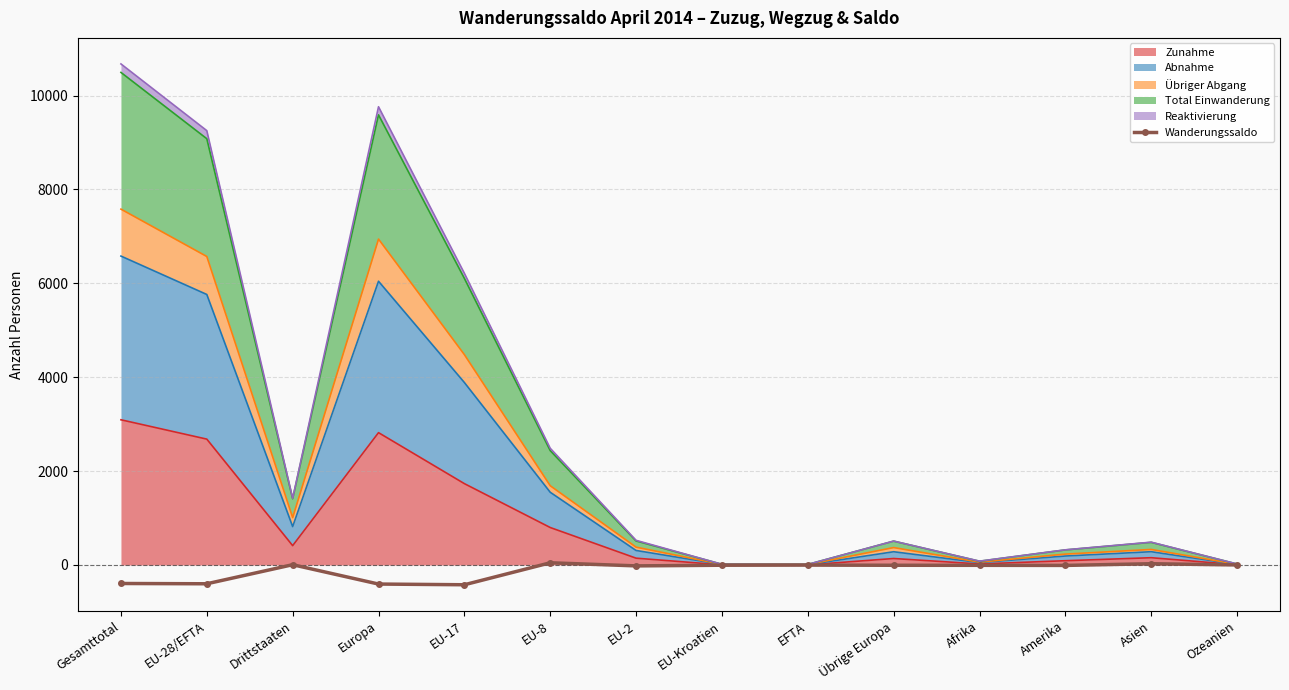

What is the value of the 11th point from the left?

-7